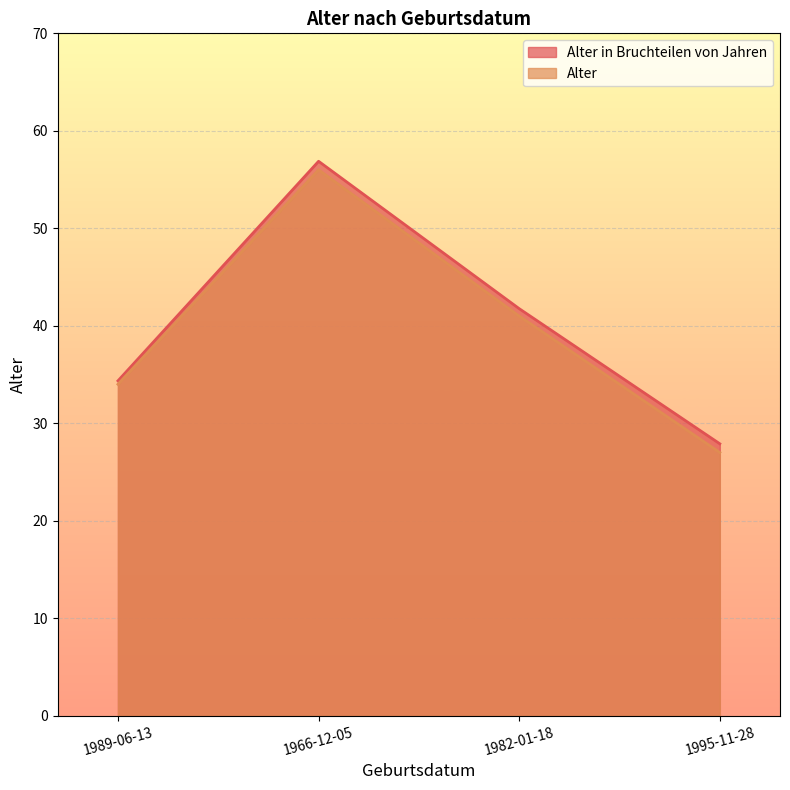

What is the label of the 1st point from the left?

1989-06-13